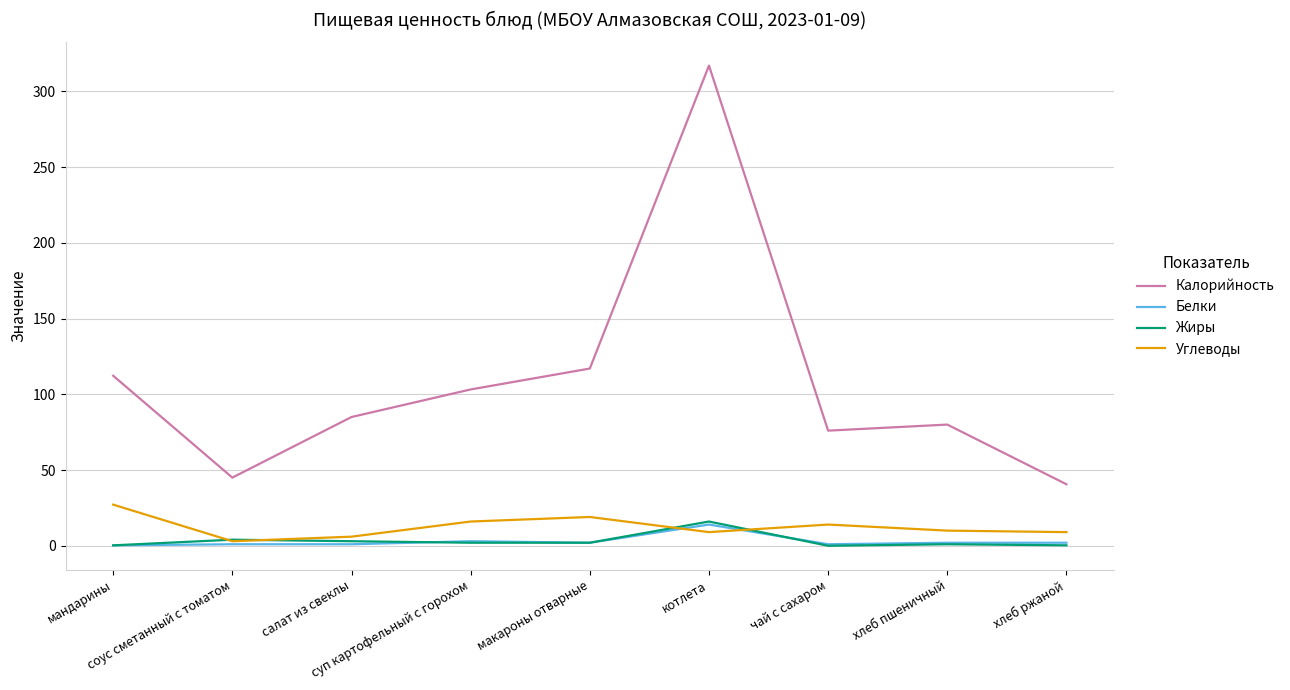

Which series has the largest total across all categories?

Калорийность